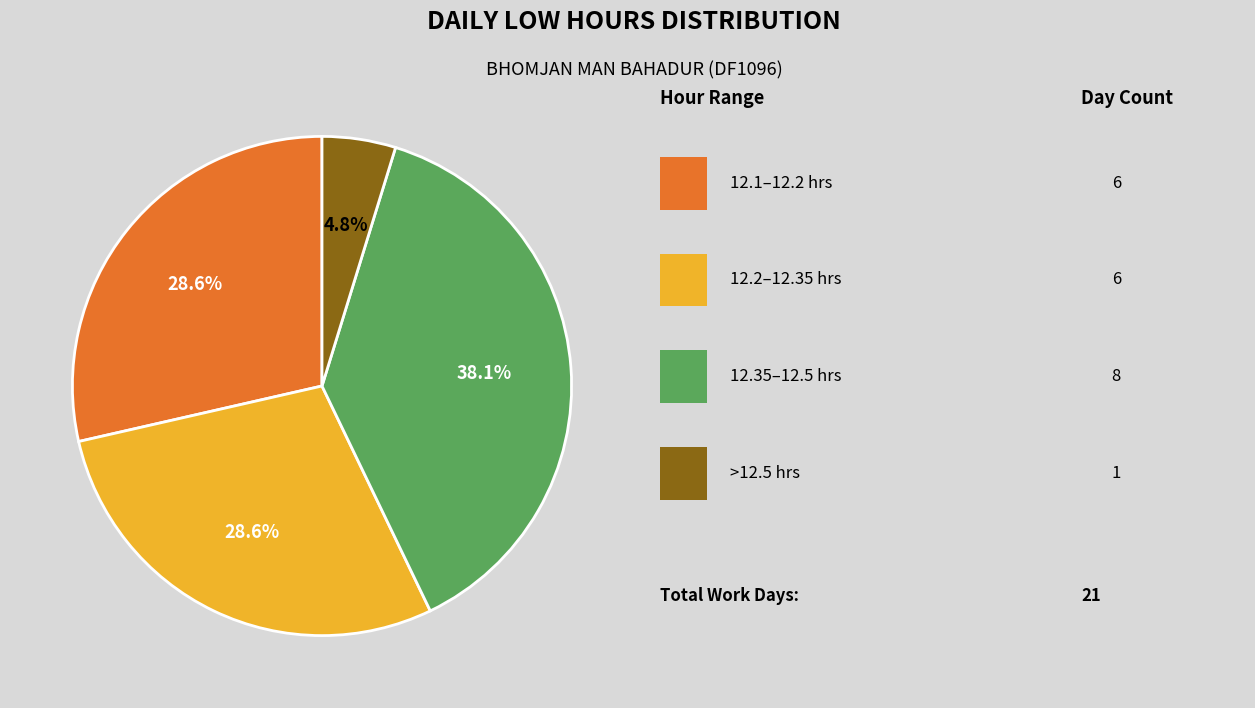

Is there any slice that represents more than half of the pie?

No